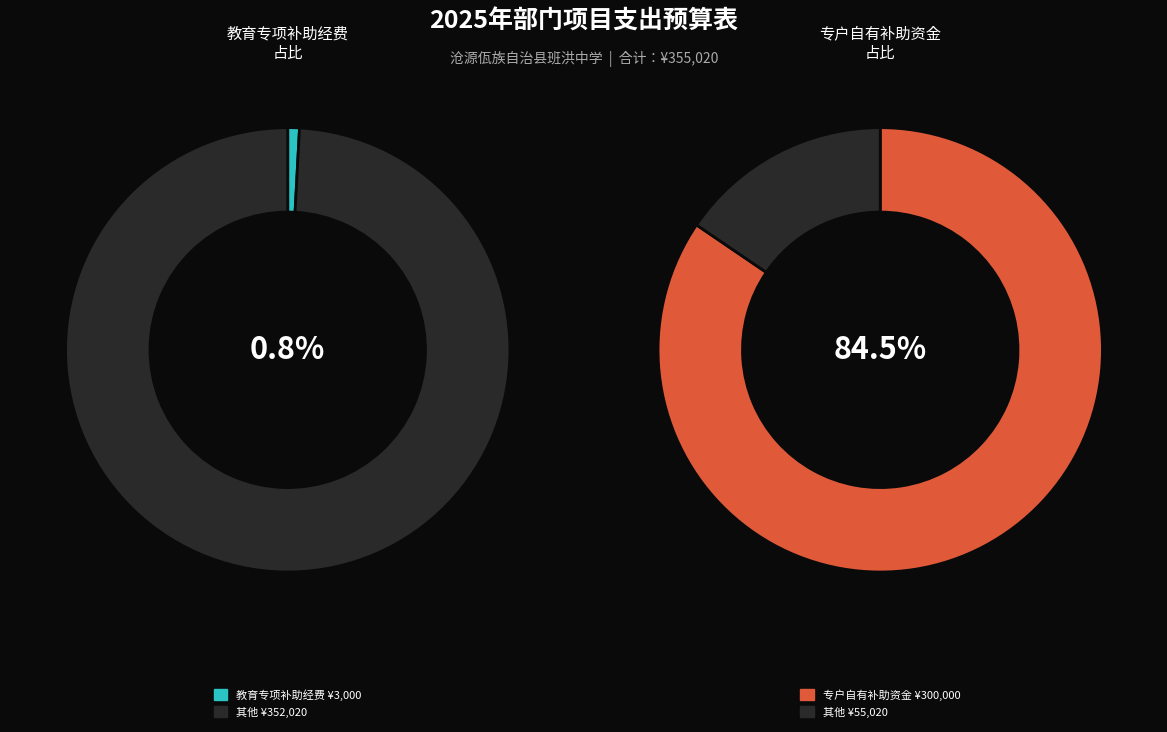

True or false: 教育专项补助经费 accounts for 11% of the total.

False